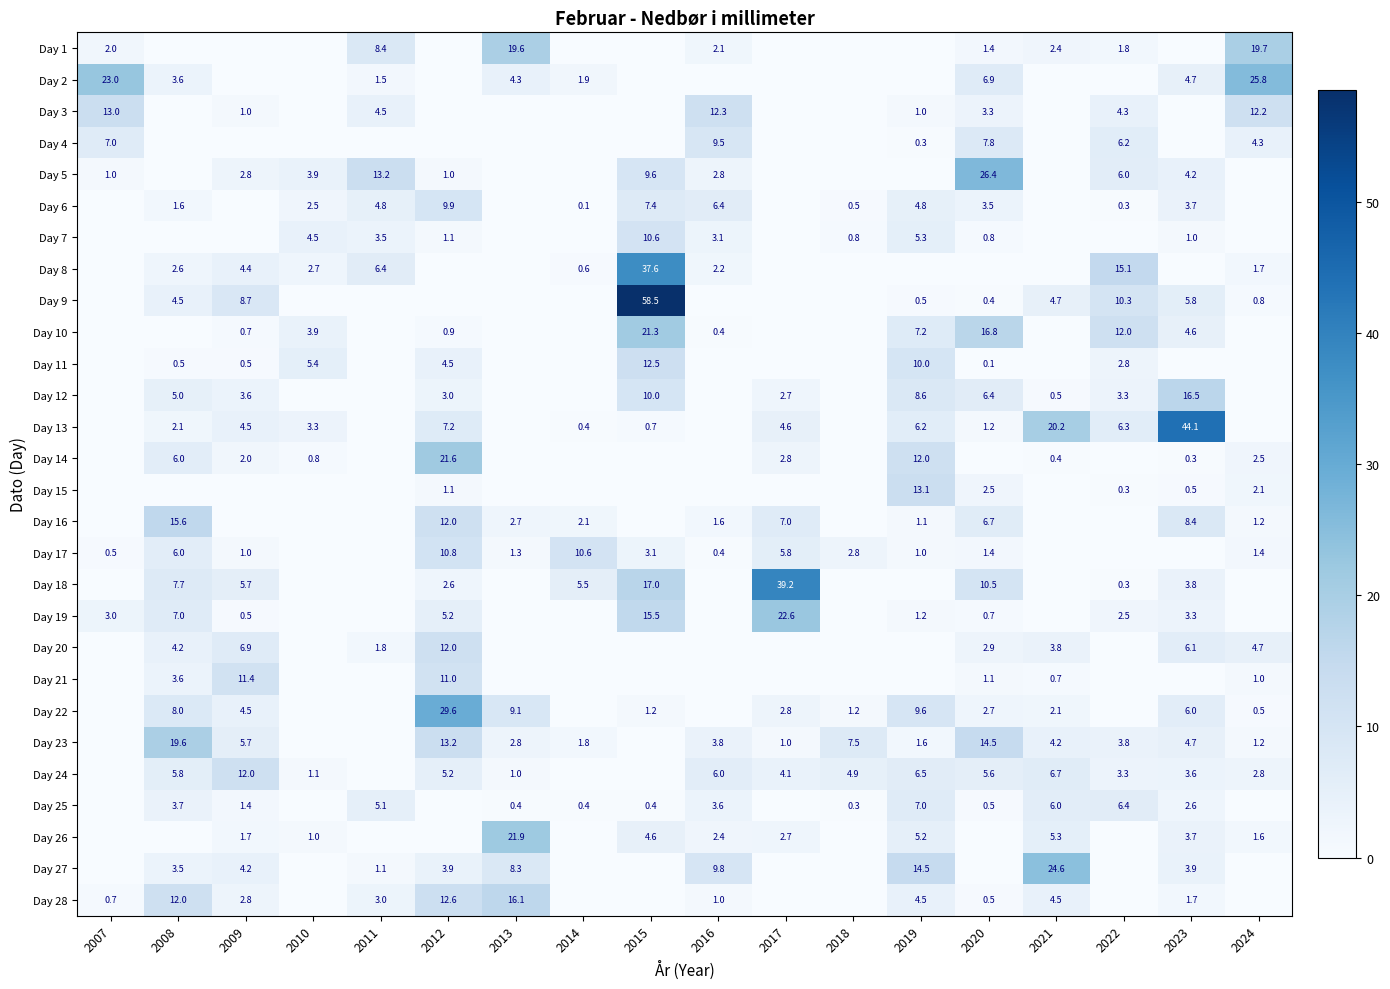

Which series has the largest total across all categories?

Day 13